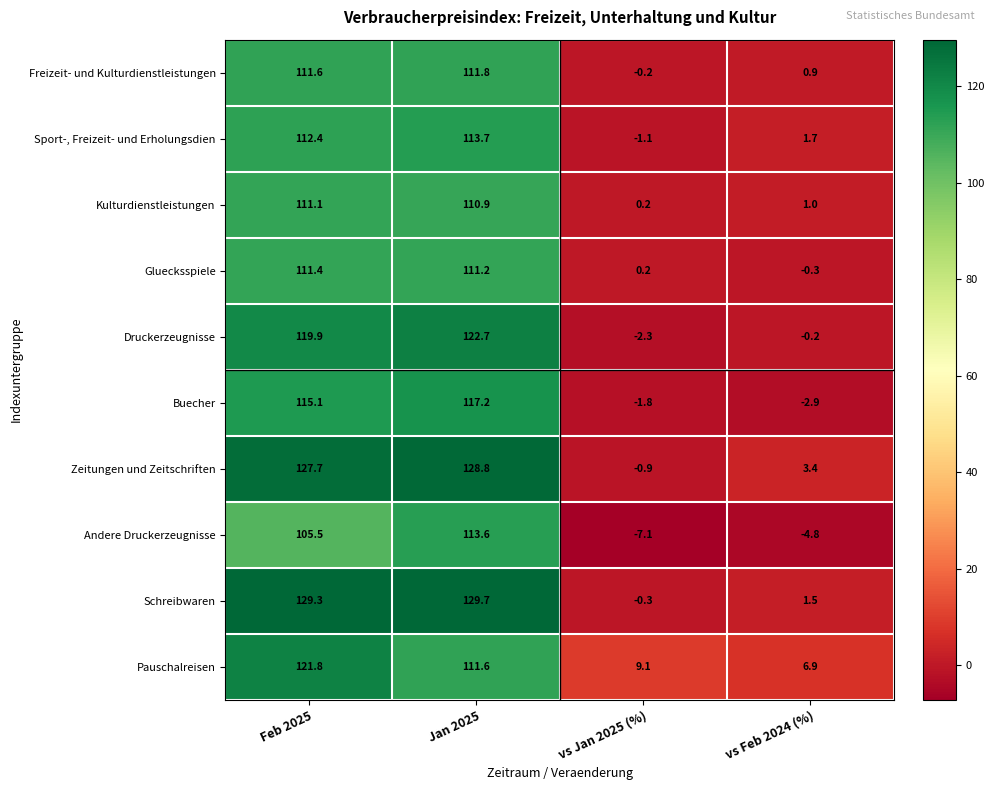

The value of Andere Druckerzeugnisse at vs Feb 2024 (%) is -7.8. True or false?

False